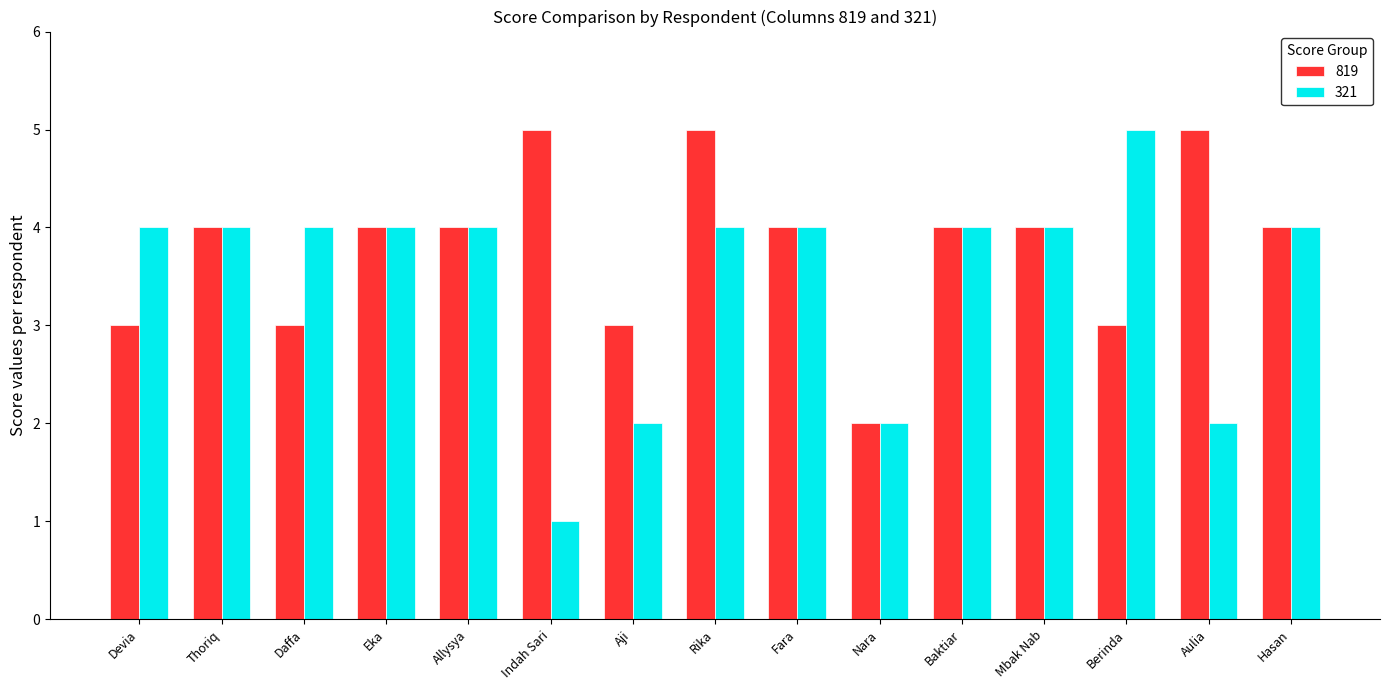

Rank the series by their average value, from highest to lowest.

819, 321